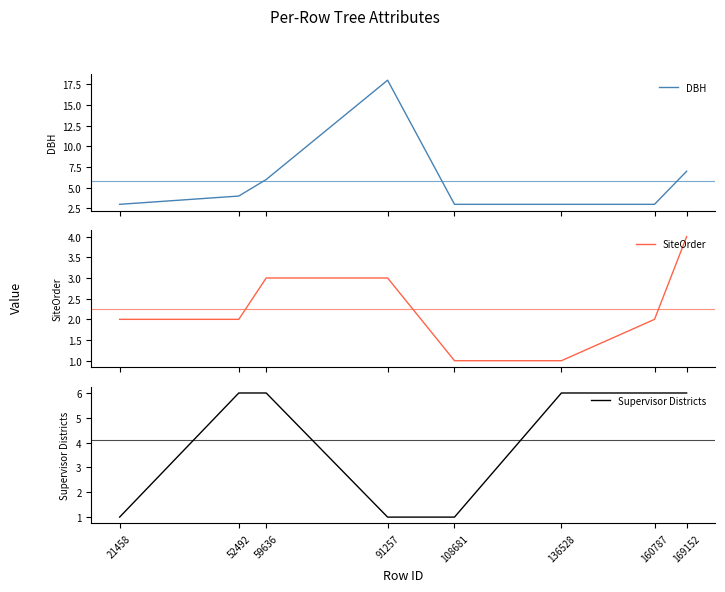

Reading left to right, what are all the values shown in this chart?

DBH: 21458=3	52492=4	59636=6	91257=18	108681=3	136528=3	160787=3	169152=7
SiteOrder: 21458=2	52492=2	59636=3	91257=3	108681=1	136528=1	160787=2	169152=4
Supervisor Districts: 21458=1	52492=6	59636=6	91257=1	108681=1	136528=6	160787=6	169152=6